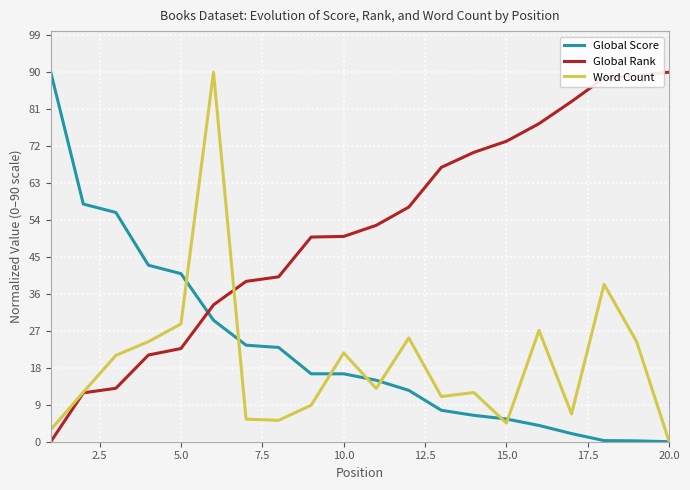

What is the maximum value for Global Score?

90.0